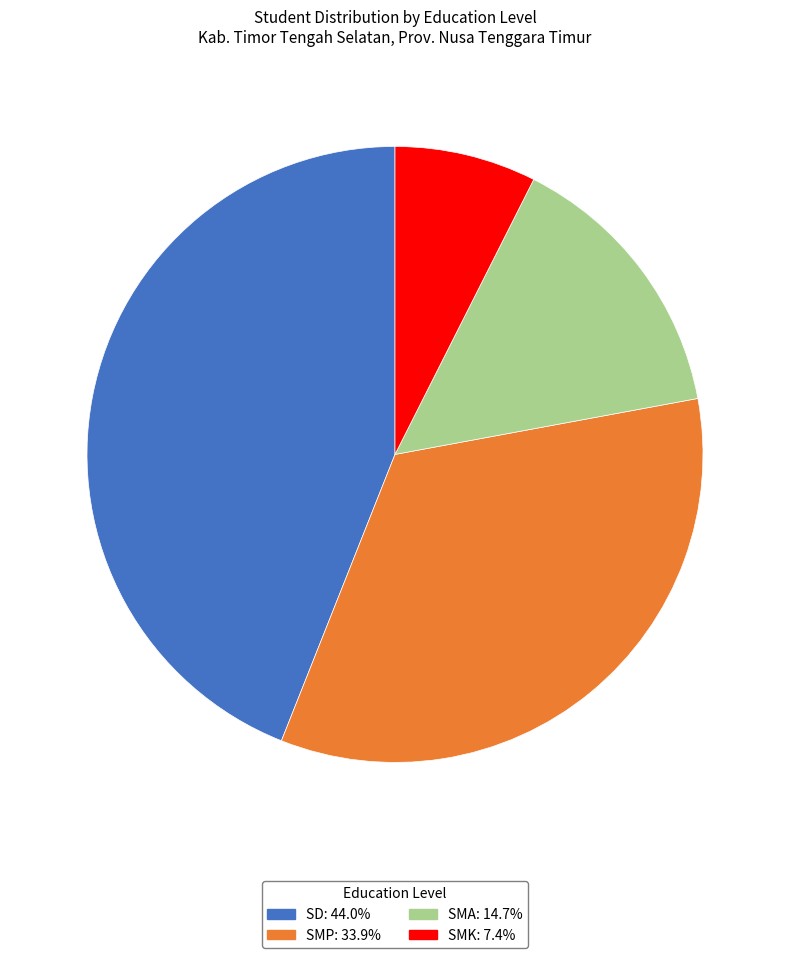

How many segments does this pie chart have?

4